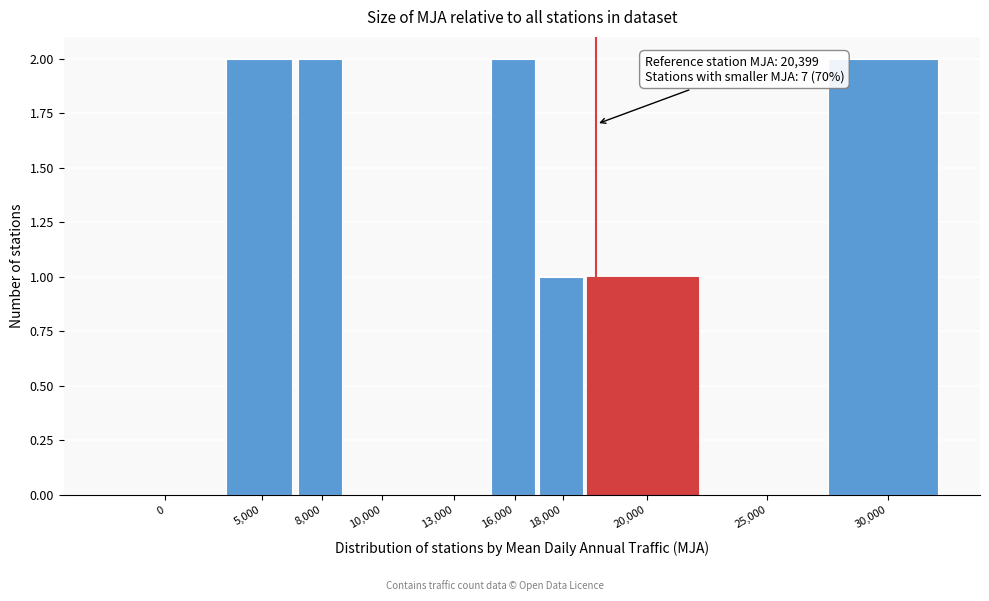

Reading right to left, what are all the values shown in this chart?

30,000=2	25,000=0	20,000=1	18,000=1	16,000=2	13,000=0	10,000=0	8,000=2	5,000=2	0=0